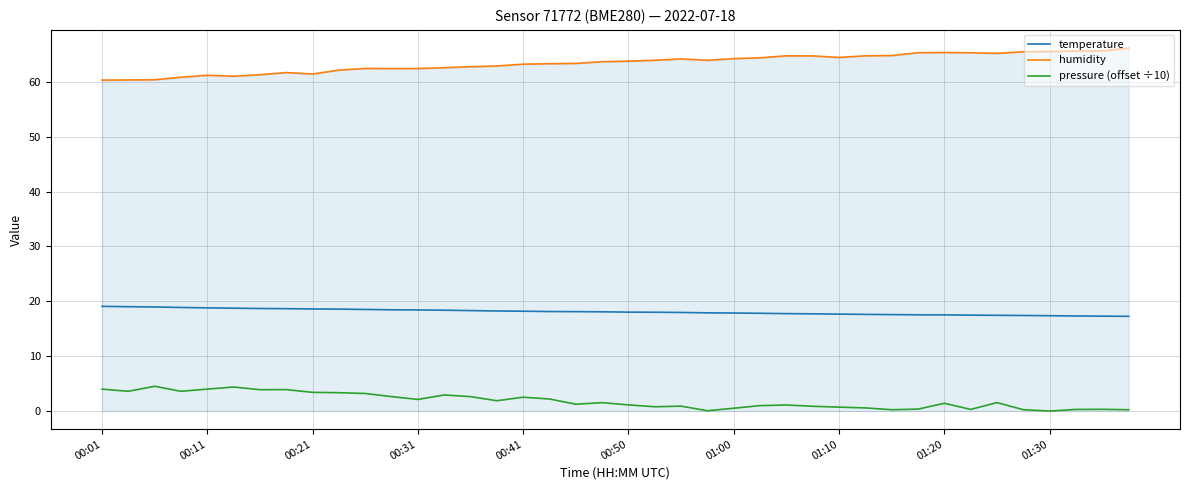

True or false: temperature and pressure (offset ÷10) intersect in this chart.

False